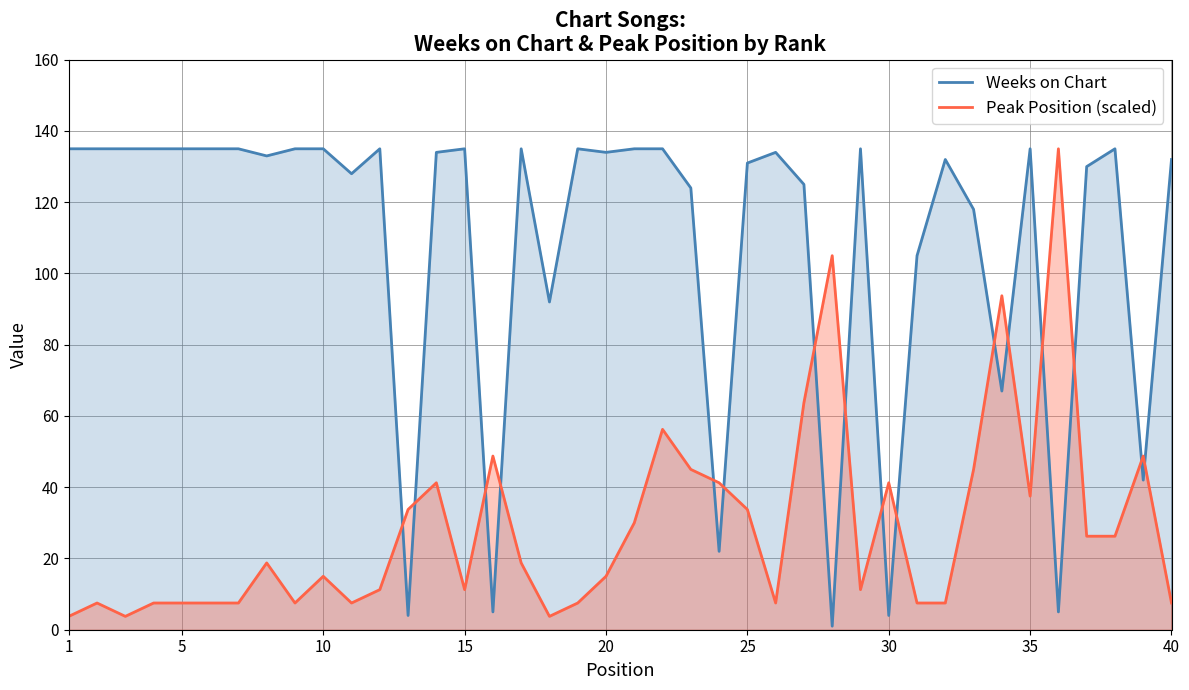

List the series in order of their overall mean, highest first.

Weeks on Chart, Peak Position (scaled)